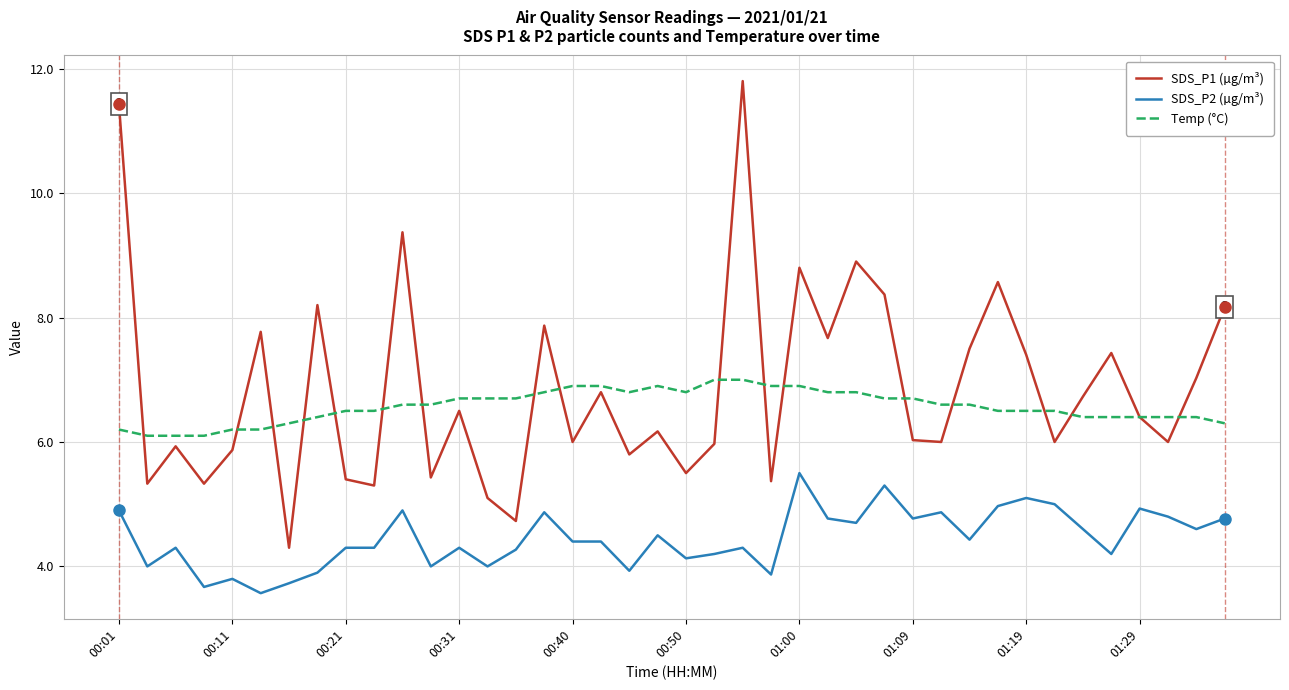

Rank the series by their maximum value, from lowest to highest.

SDS_P2 (µg/m³), Temp (°C), SDS_P1 (µg/m³)